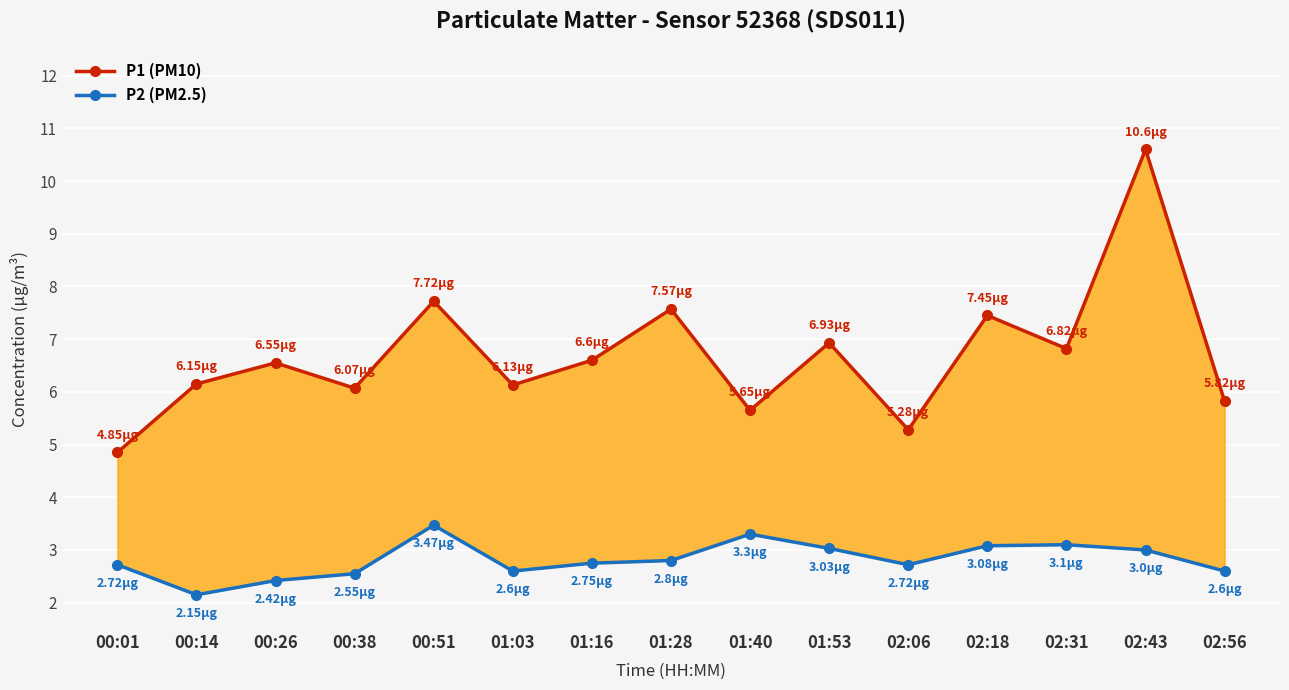

At which category is the sum across all series the highest?

02:43